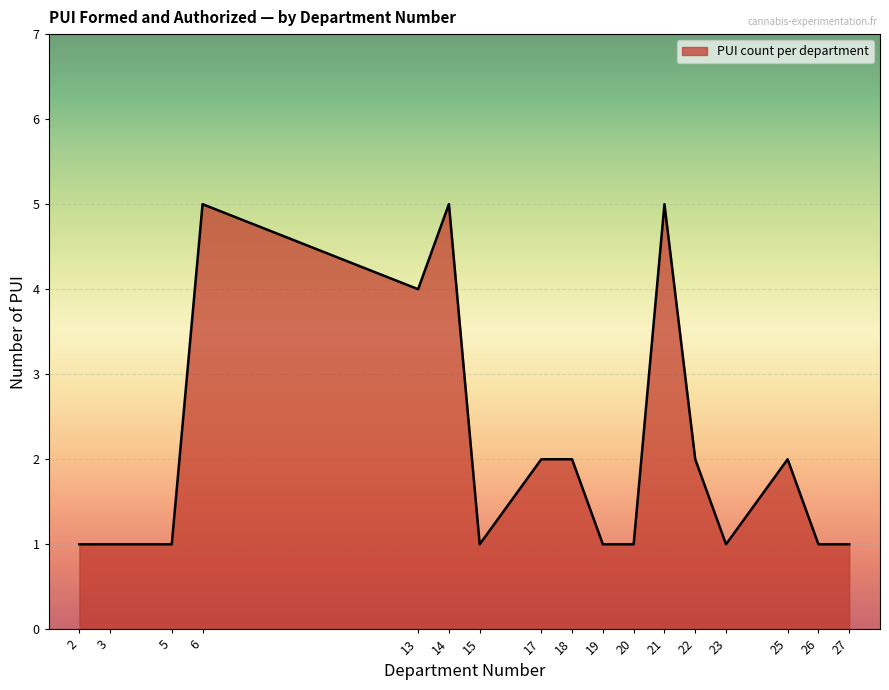

True or false: the data has more than 1 interior local peaks.

True